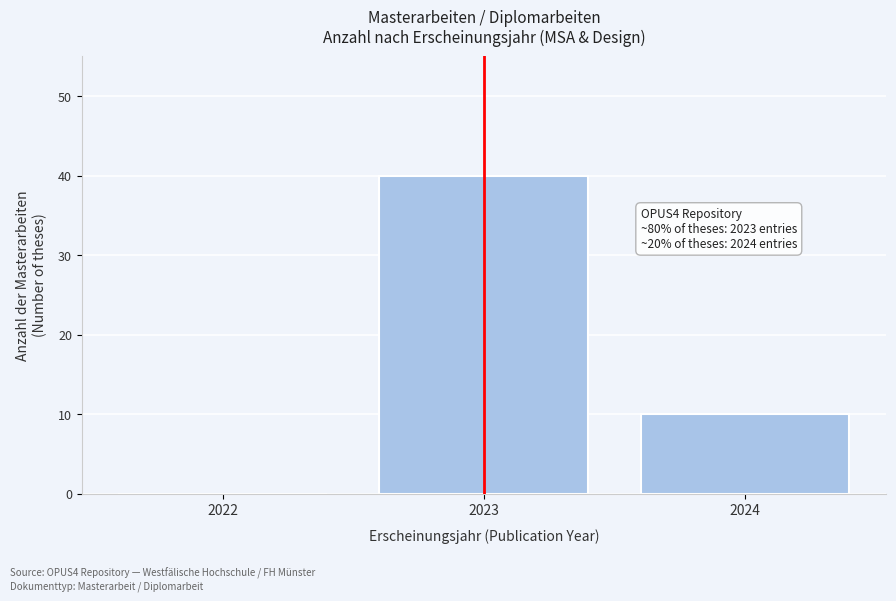

Reading left to right, extract all data points from this chart.

2022=0	2023=40	2024=10